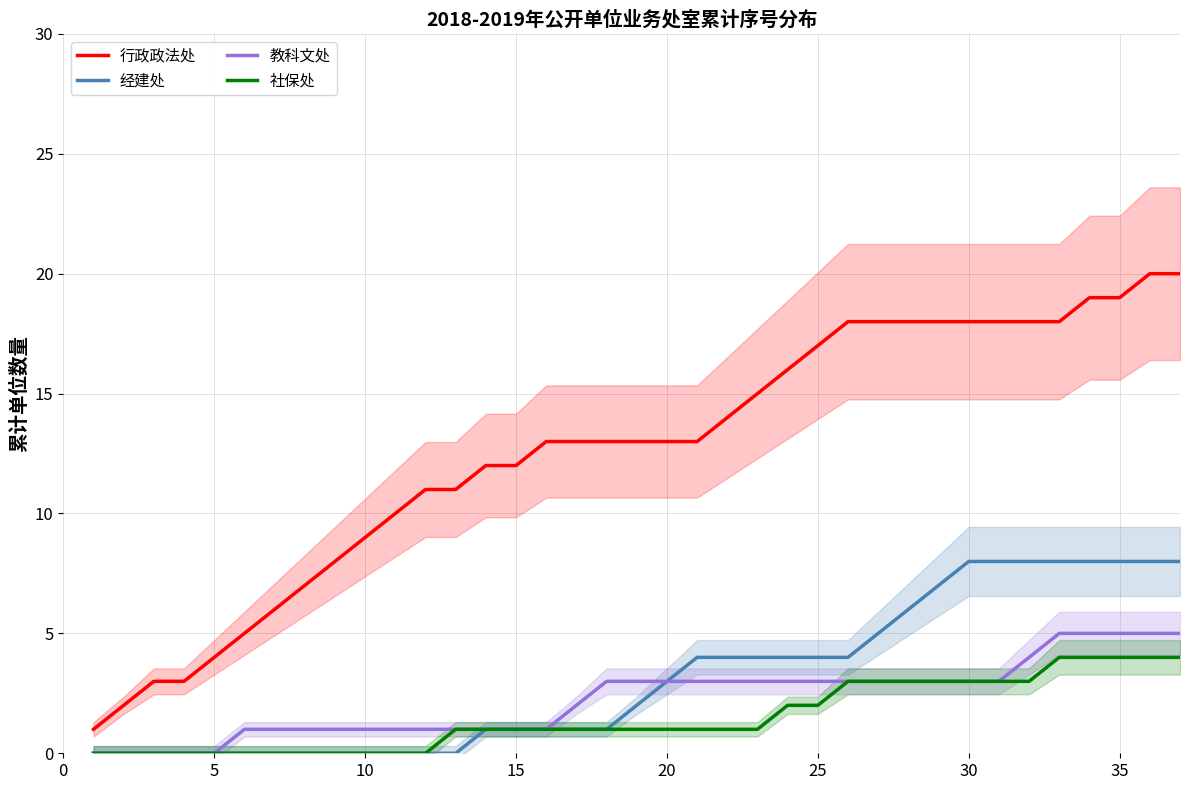

True or false: 行政政法处 and 社保处 cross at least once.

False